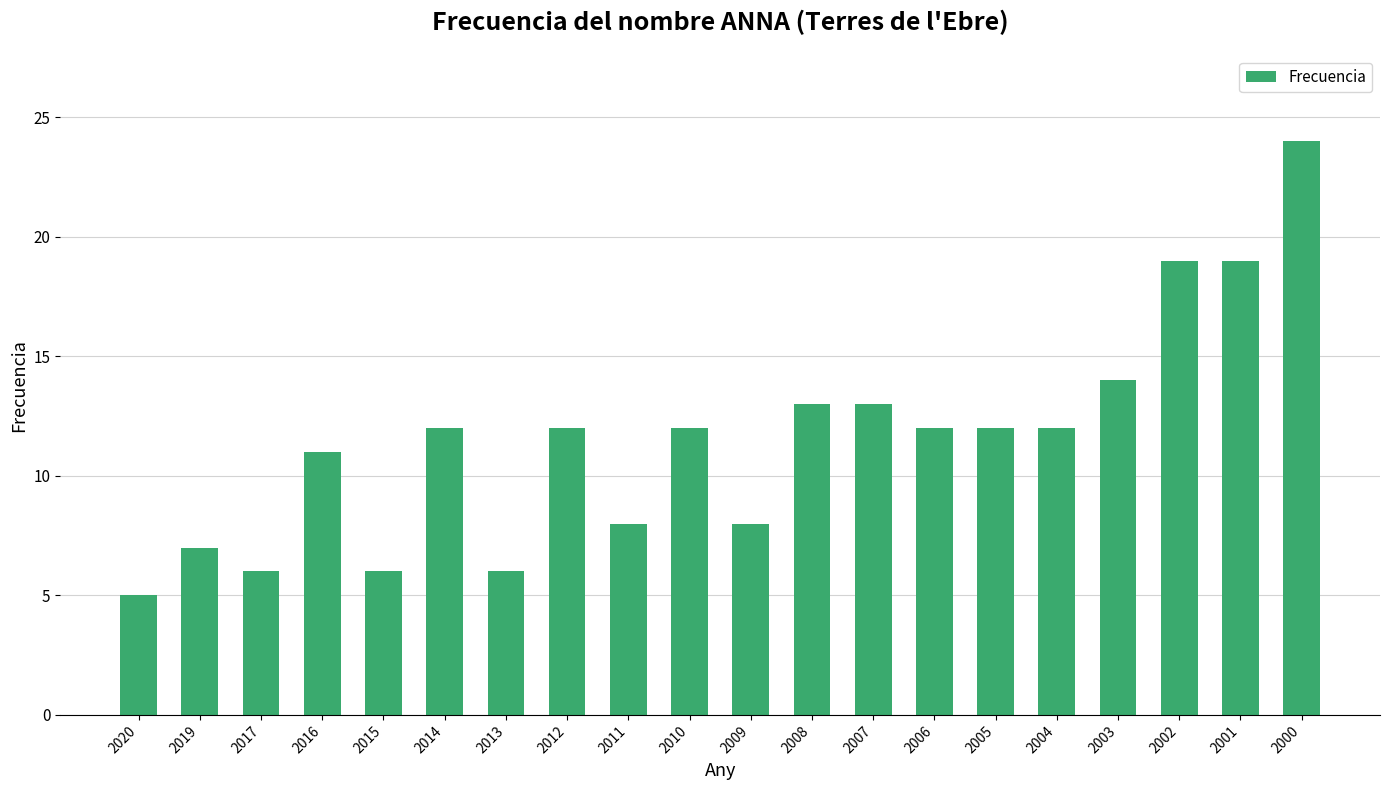

Which category has the highest value across all series?

2000